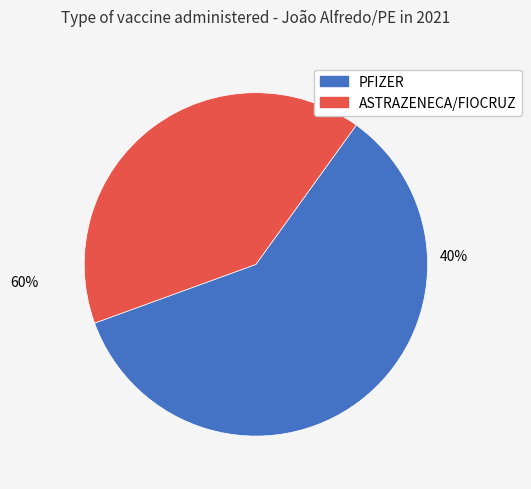

Is the sum of PFIZER and ASTRAZENECA/FIOCRUZ greater than half?

Yes